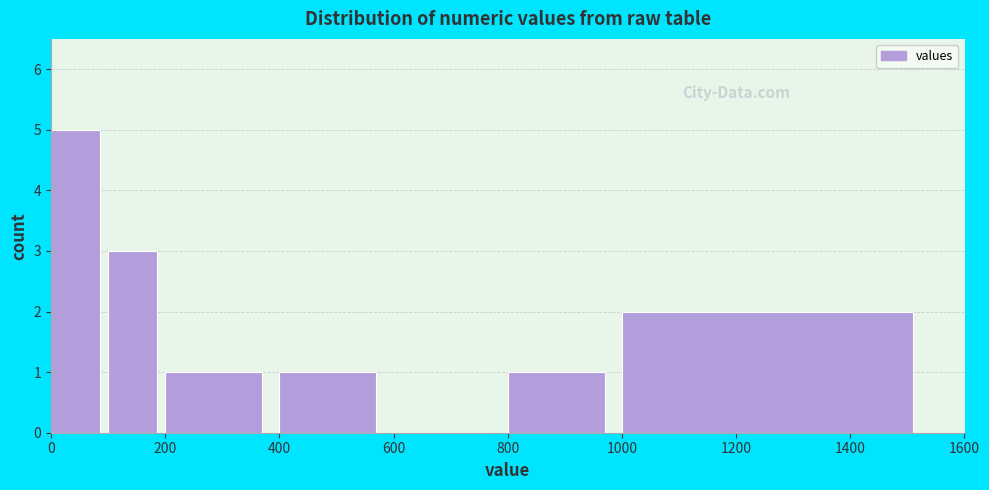

Which range on the x-axis has the tallest bar?

0 to 100